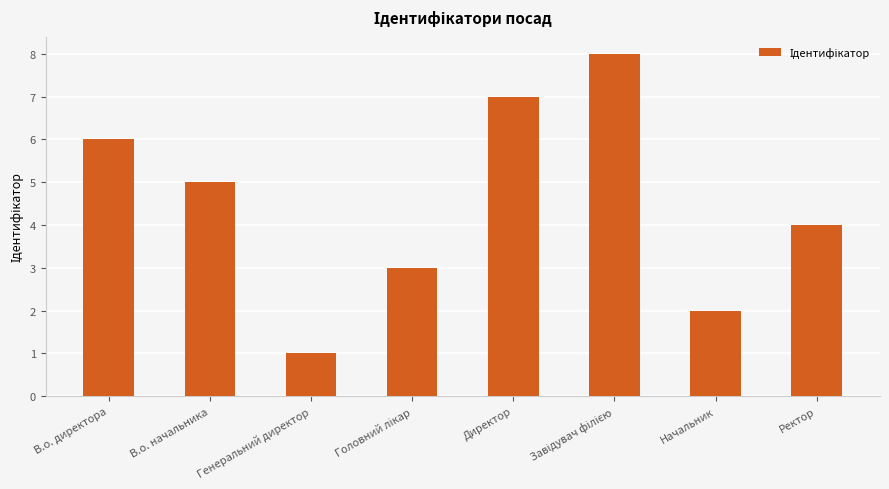

What is the sum of the values at Ректор and Директор?

11